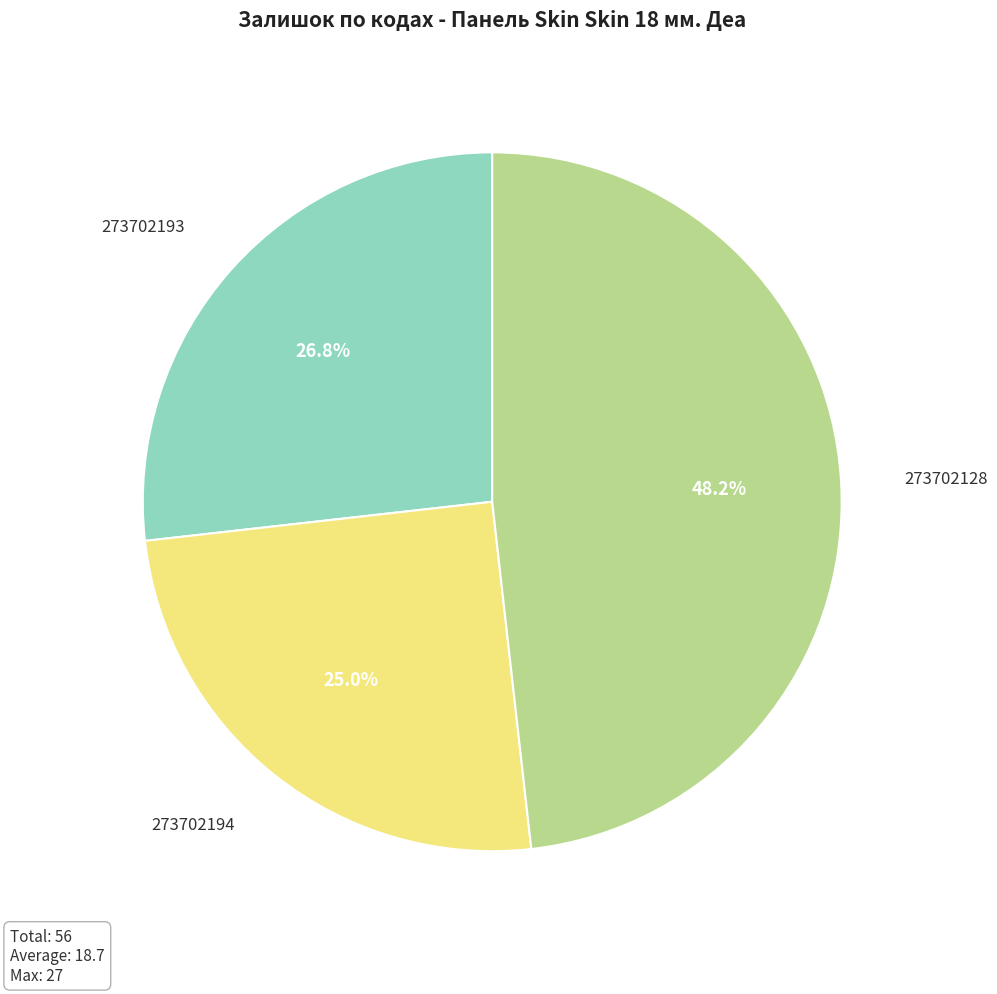

What percentage is the 273702194 slice, to the nearest percent?

25%